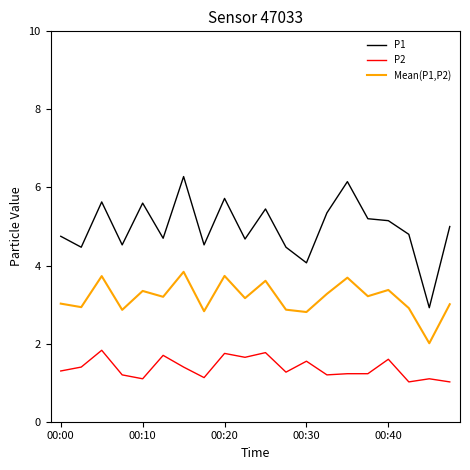

What is the maximum value shown in the chart?

6.3